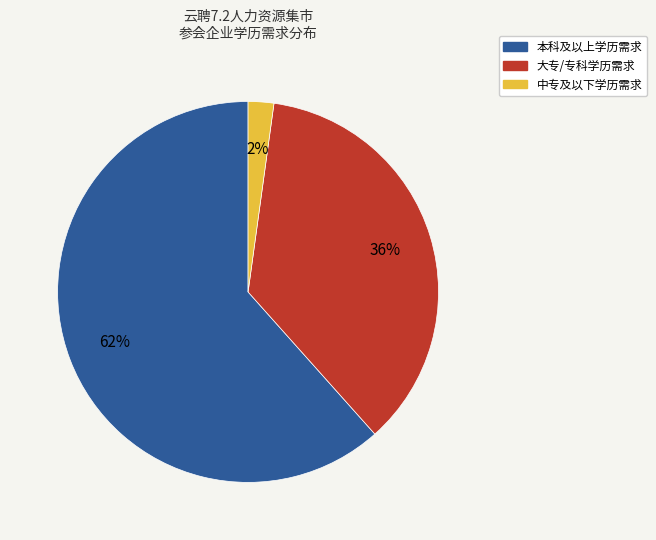

How many segments does this pie chart have?

3